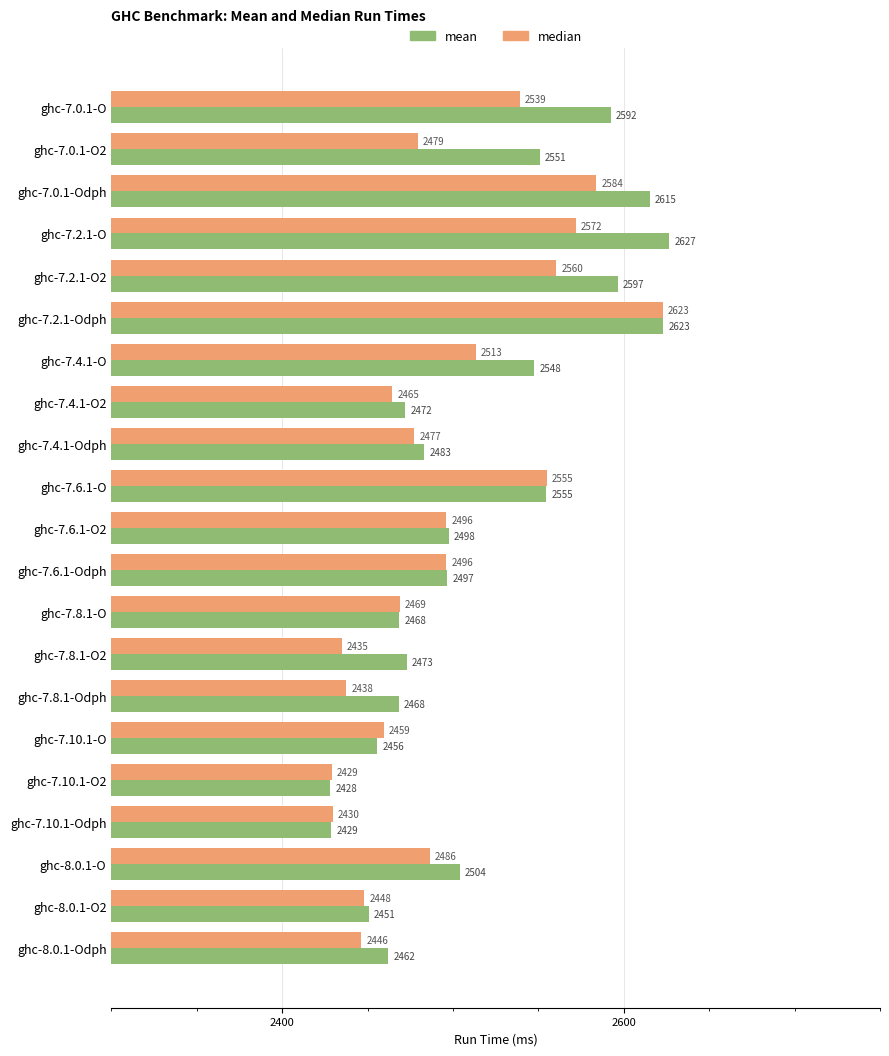

What is the average value of the median series?

2495.2